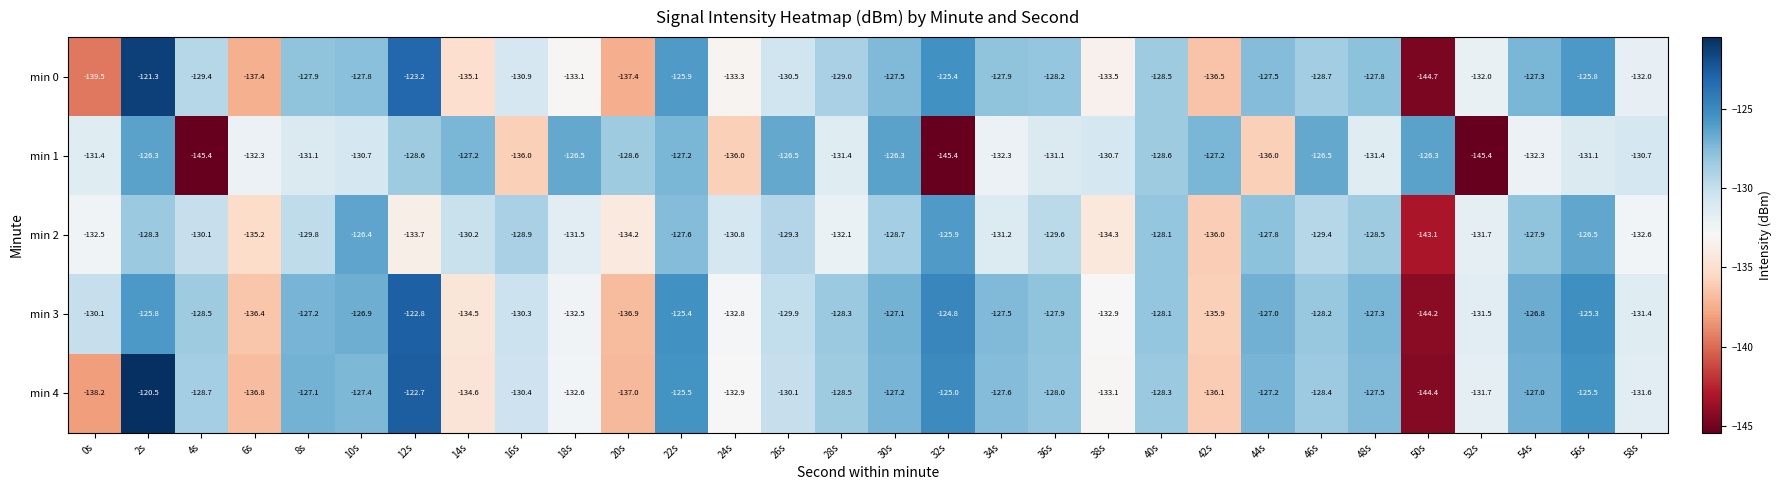

What is the maximum value shown in the chart?

-120.5